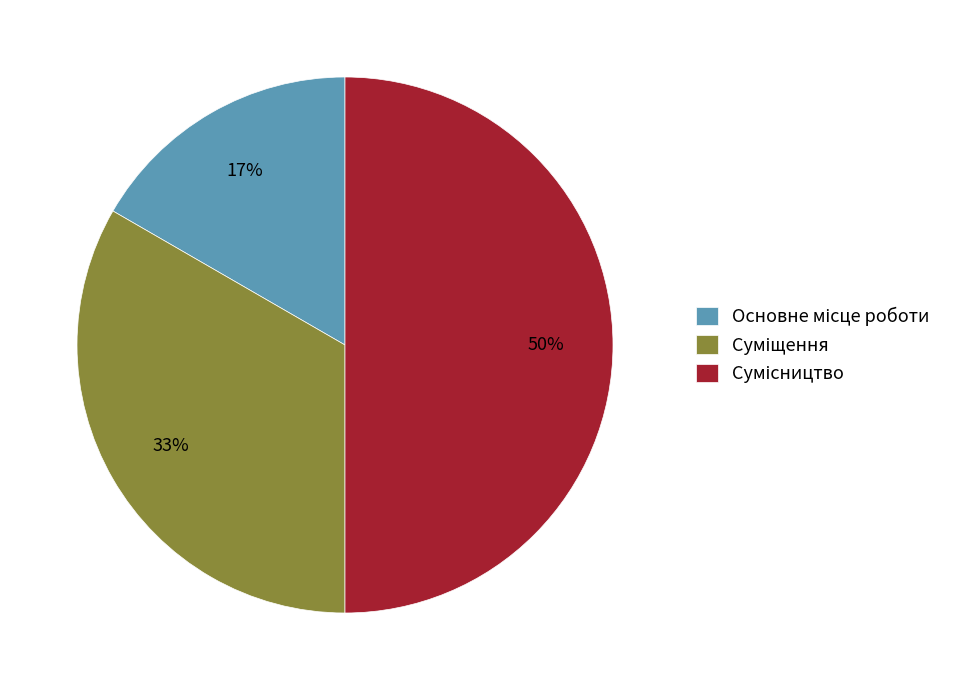

Count the number of slices in the pie.

3